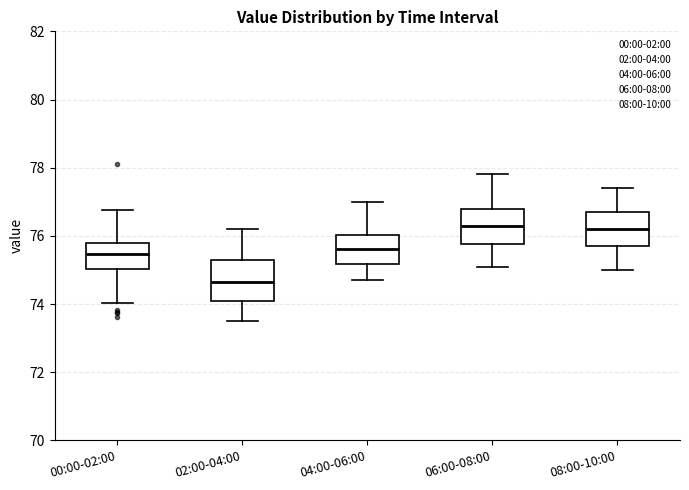

Reading left to right, read every box against the y-axis: the position of its median line, the range the box covers, and the ends of its whiskers. The values are not printed on the chart, so give them approximately, as read against the axis.

00:00-02:00: median 75.4, box 75.0 to 75.8, whiskers 74.0 to 76.8
02:00-04:00: median 74.6, box 74.0 to 75.4, whiskers 73.6 to 76.2
04:00-06:00: median 75.6, box 75.2 to 76.0, whiskers 74.8 to 77.0
06:00-08:00: median 76.4, box 75.8 to 76.8, whiskers 75.2 to 77.8
08:00-10:00: median 76.2, box 75.8 to 76.8, whiskers 75.0 to 77.4